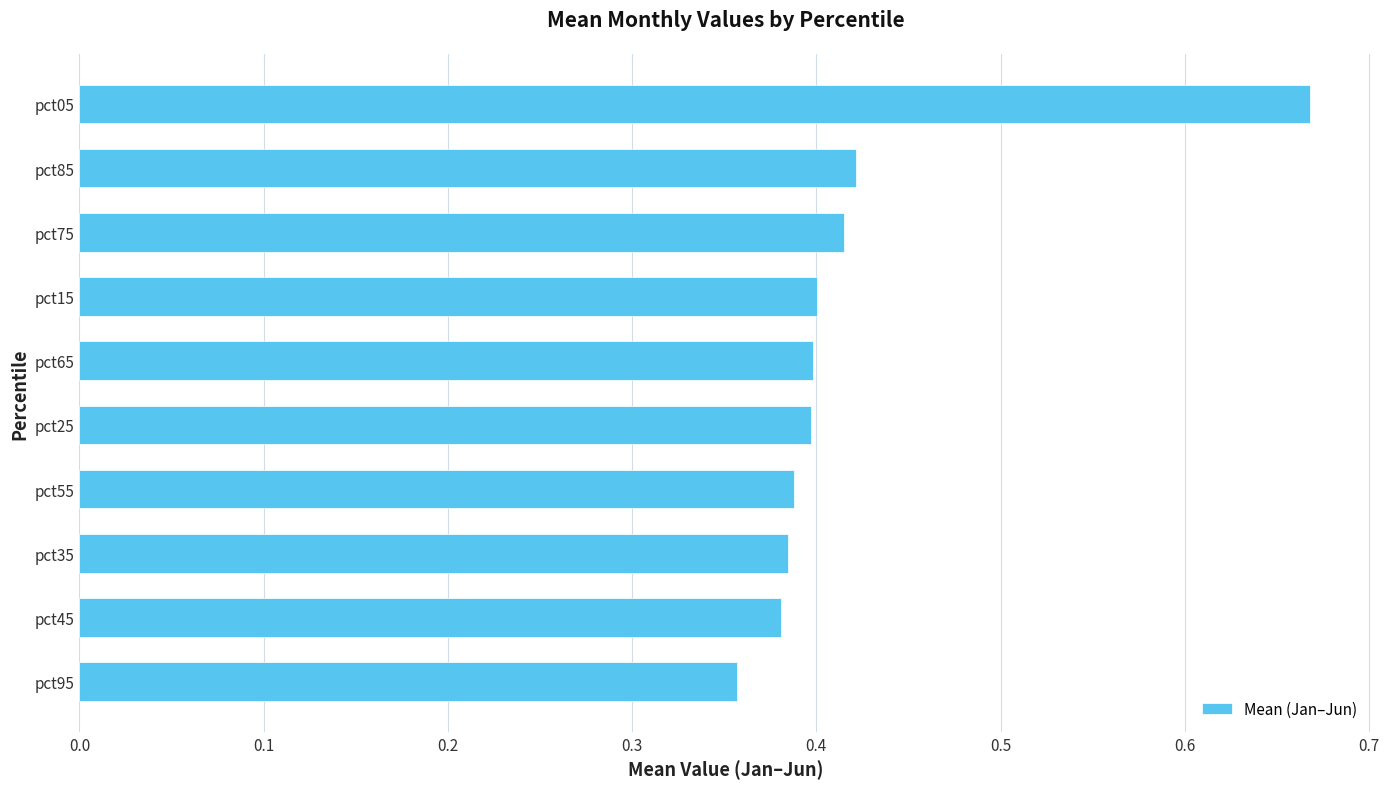

How many bars are there in total?

10